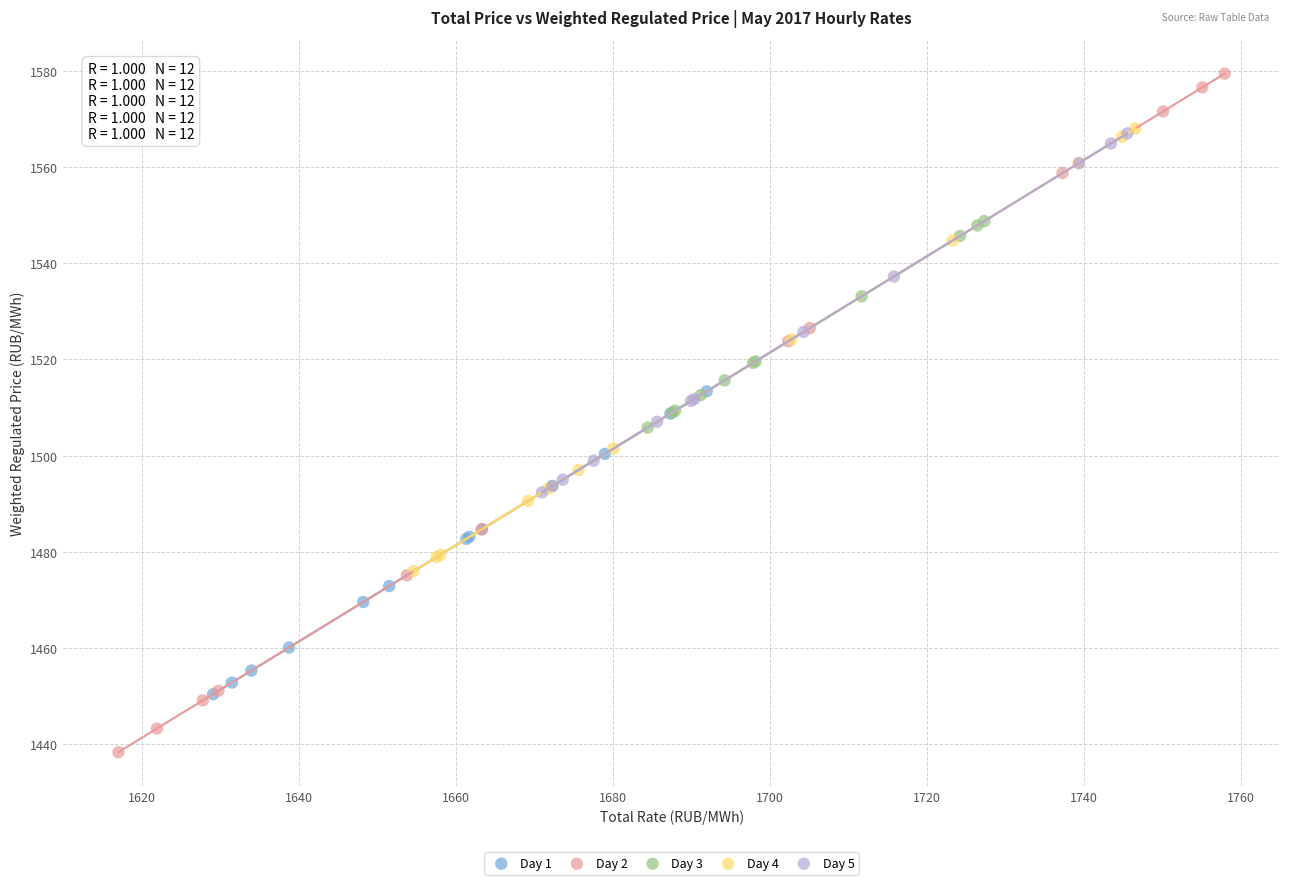

Which series has the widest spread of Y values?

Day 2